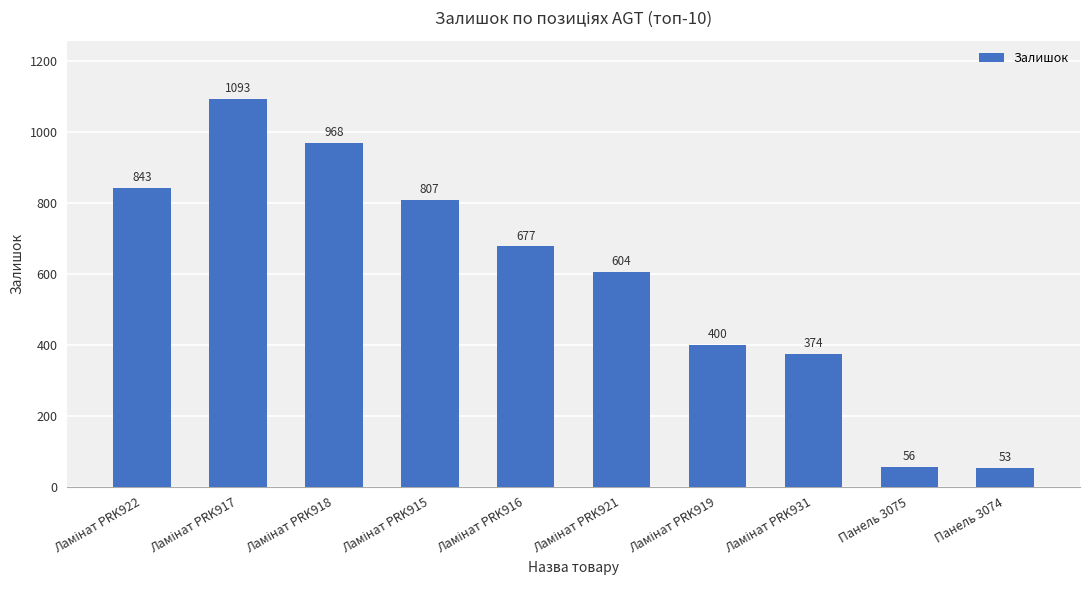

What is the maximum value shown in the chart?

1093